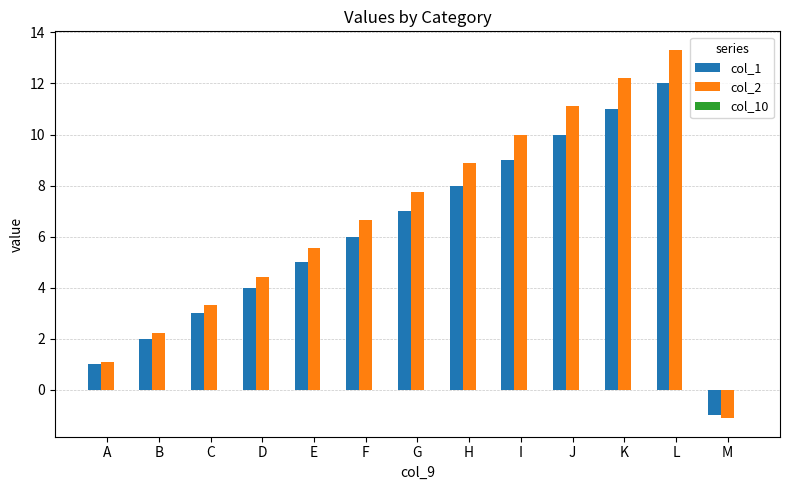

Which category has the highest value in the col_2 series?

L